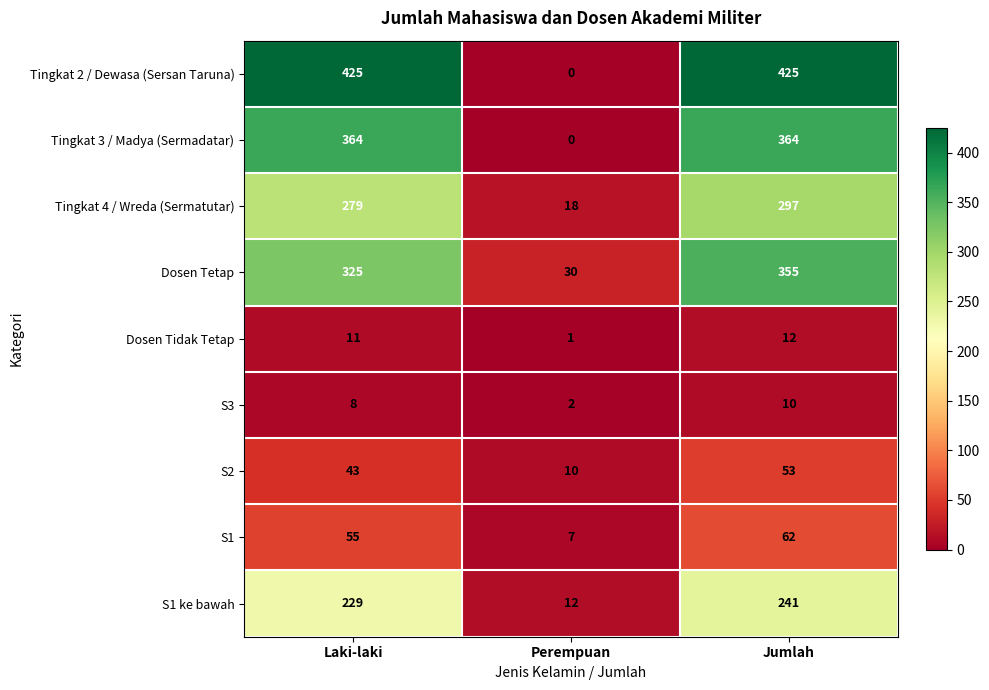

What is the difference between the S1 ke bawah values at Jumlah and Laki-laki?

12